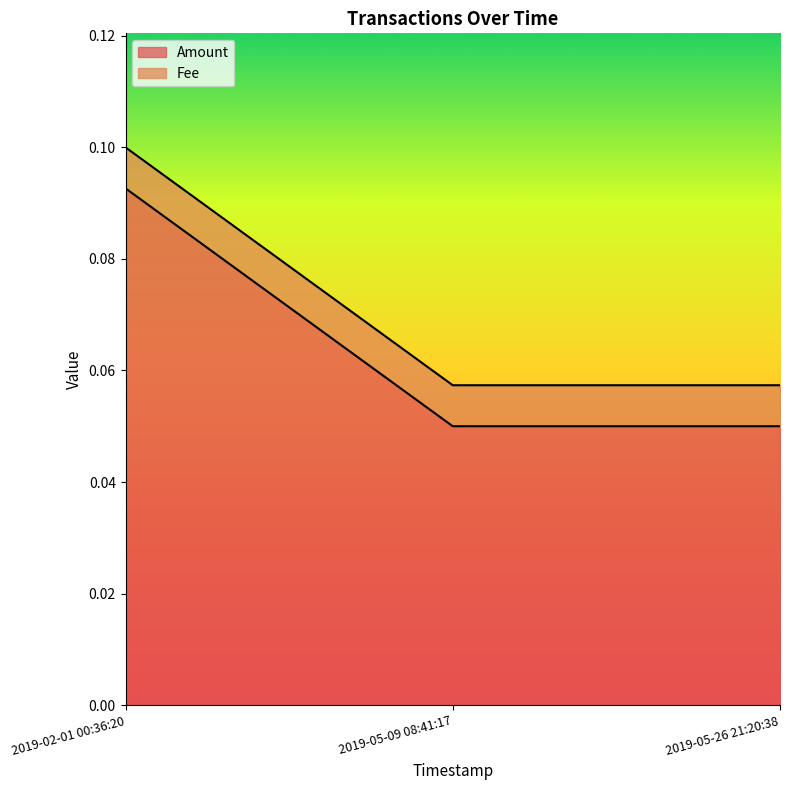

What is the label of the 3rd point from the right?

2019-02-01 00:36:20